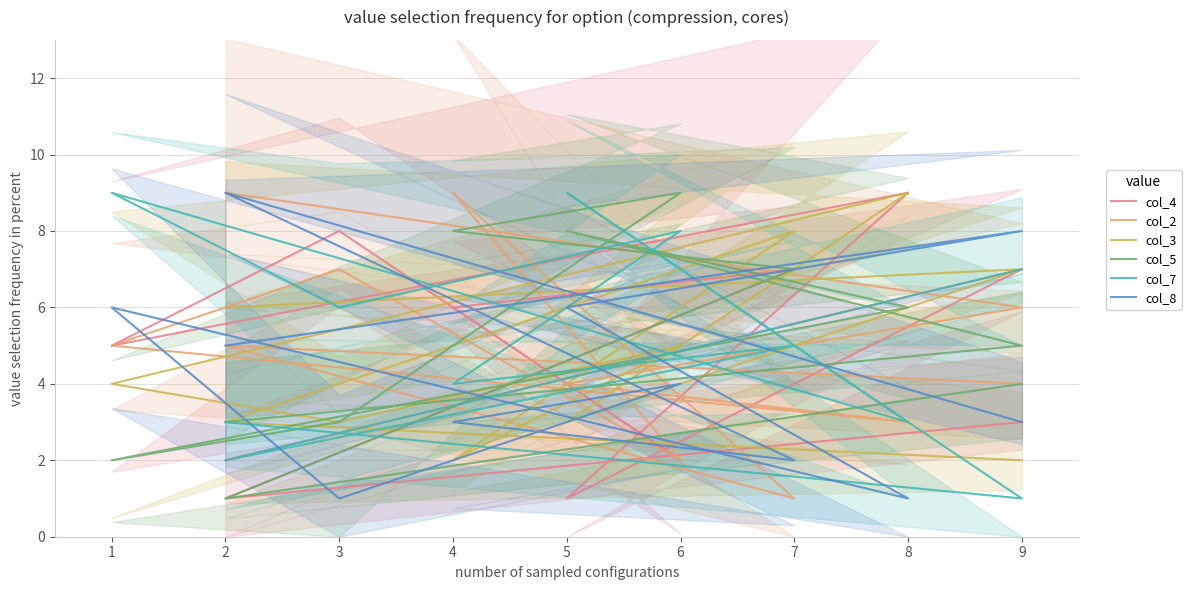

At which label does col_4 first exceed 5?

1